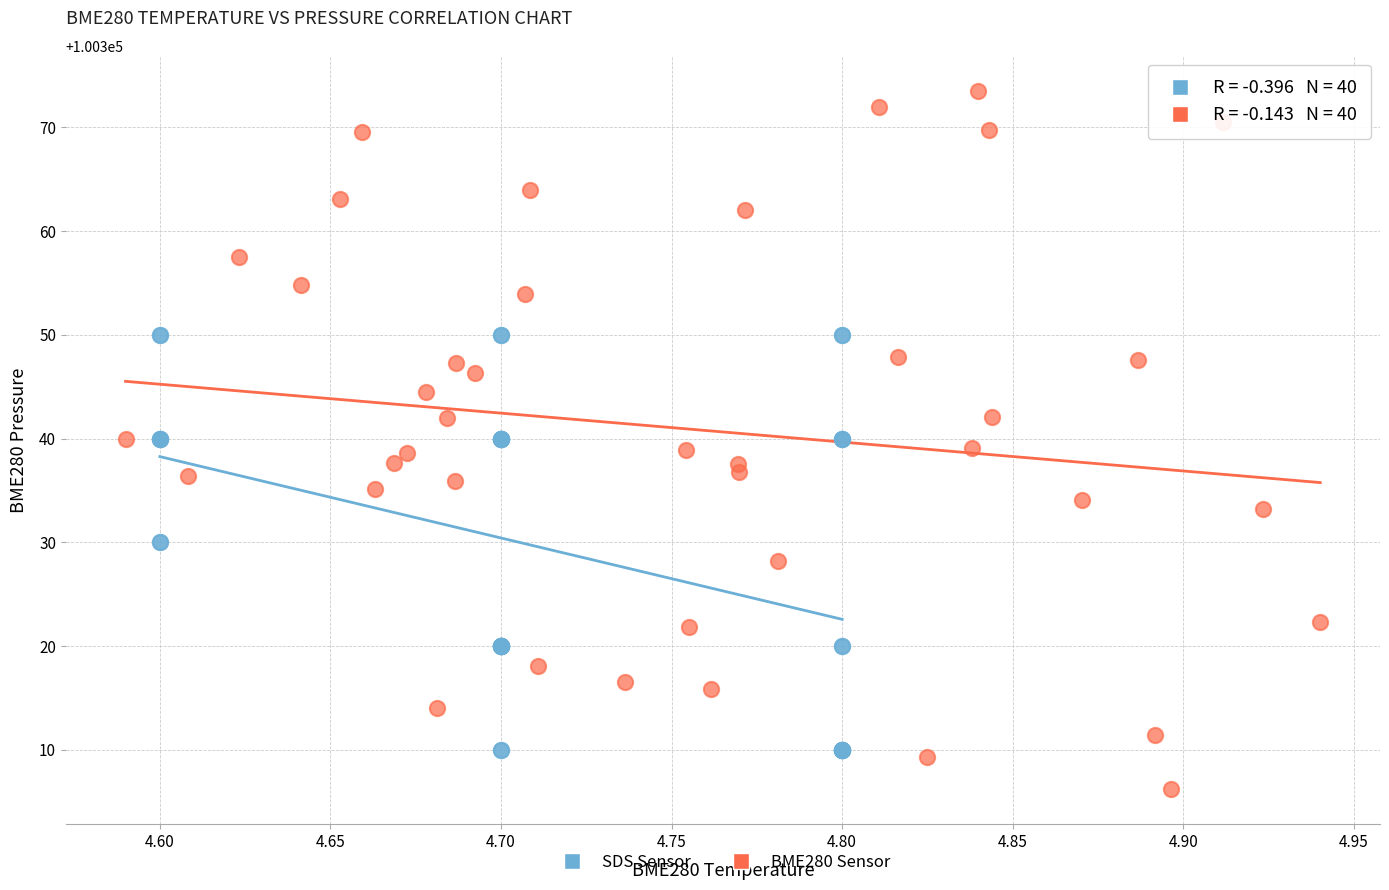

Which series has the largest Y range (max minus min)?

BME280 Sensor